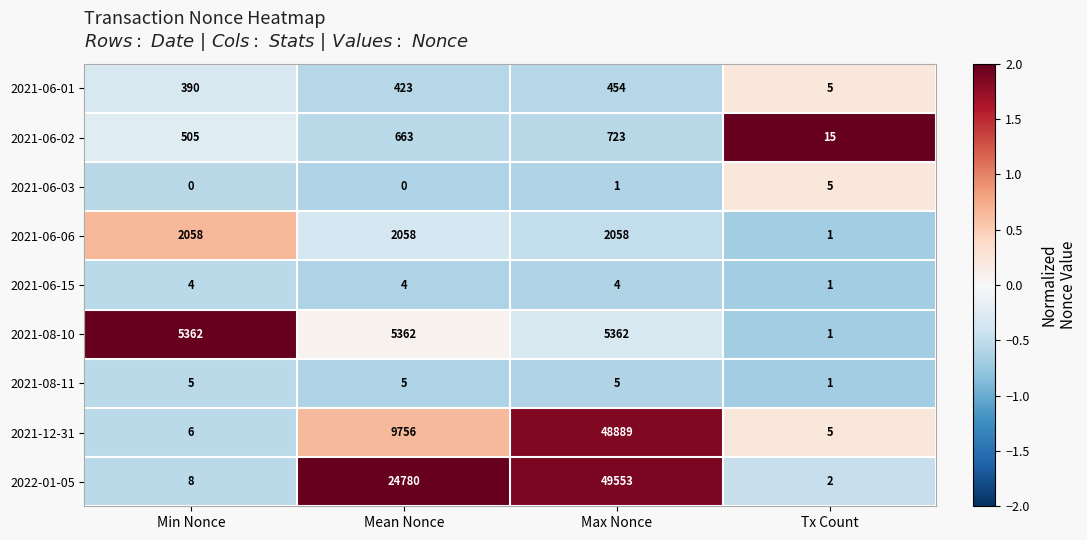

What is the spread (max minus min) of values at Max Nonce?

49552